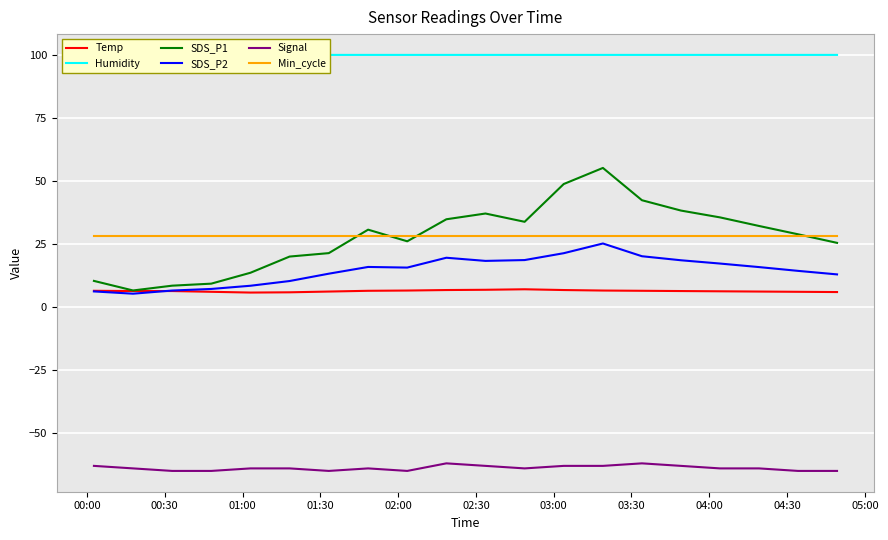

True or false: Signal and Temp intersect in this chart.

False